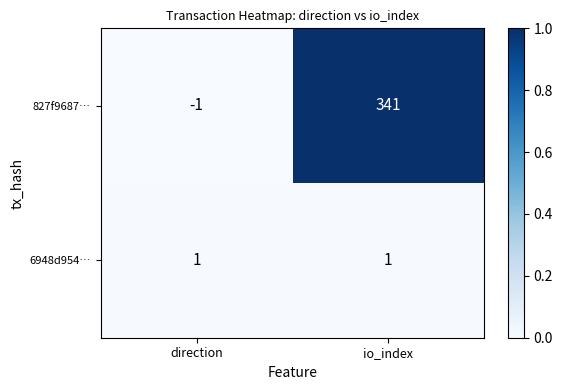

What is the total value across all series at io_index?

342